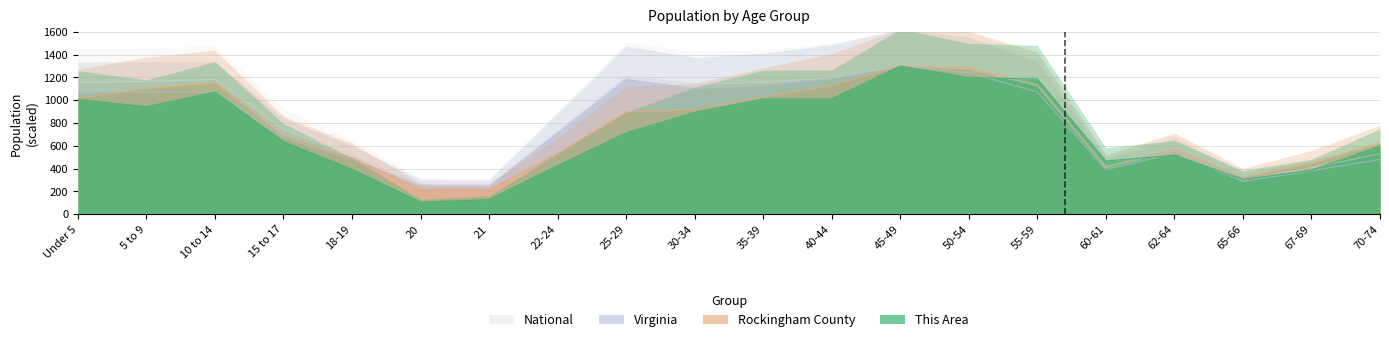

What is the label of the 6th point from the left?

20